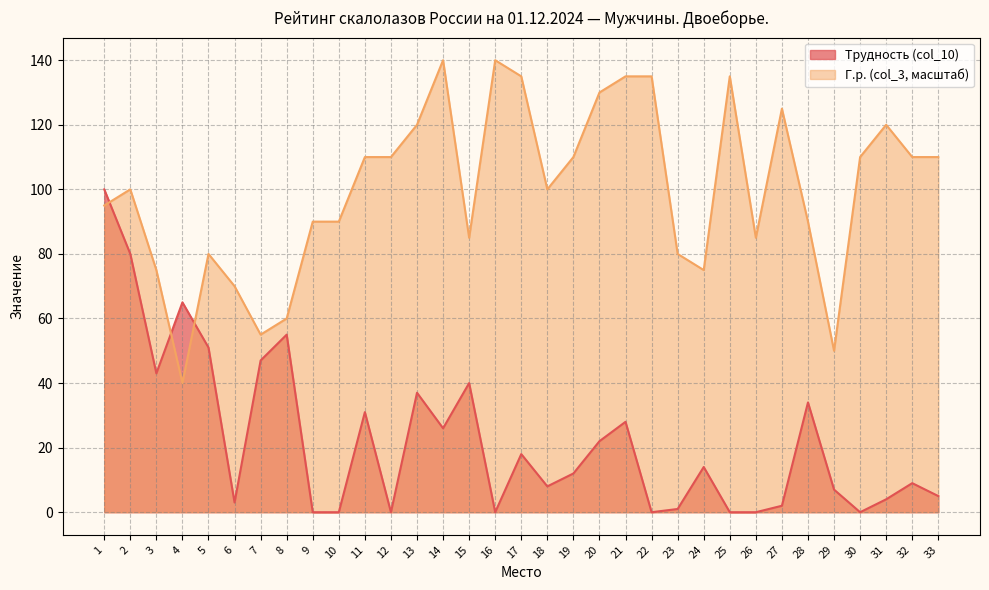

Between 29 and 4, which is larger?

4